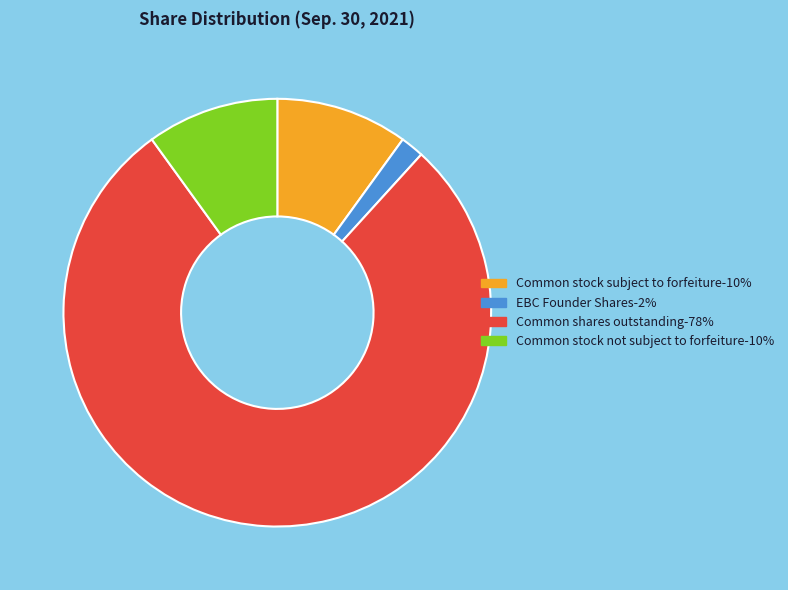

Which category has the smallest portion of the pie?

EBC Founder Shares